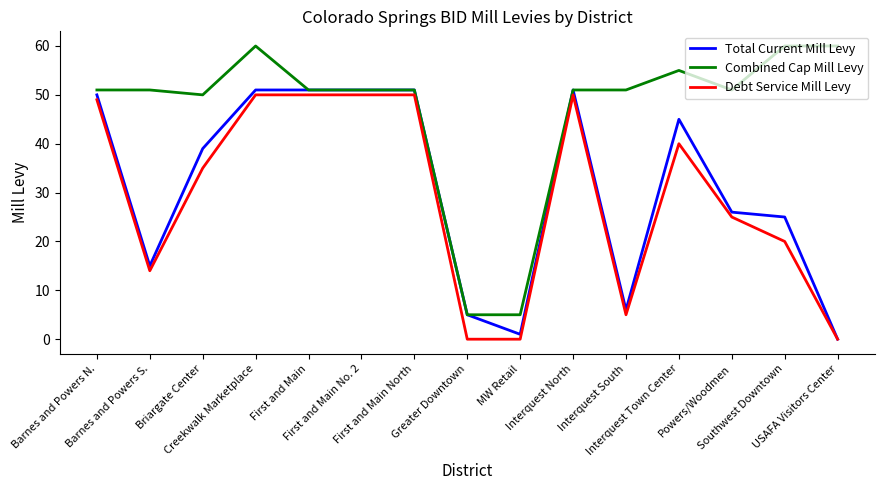

In Total Current Mill Levy, how many points are lower than both neighbors (excluding endpoints)?

3